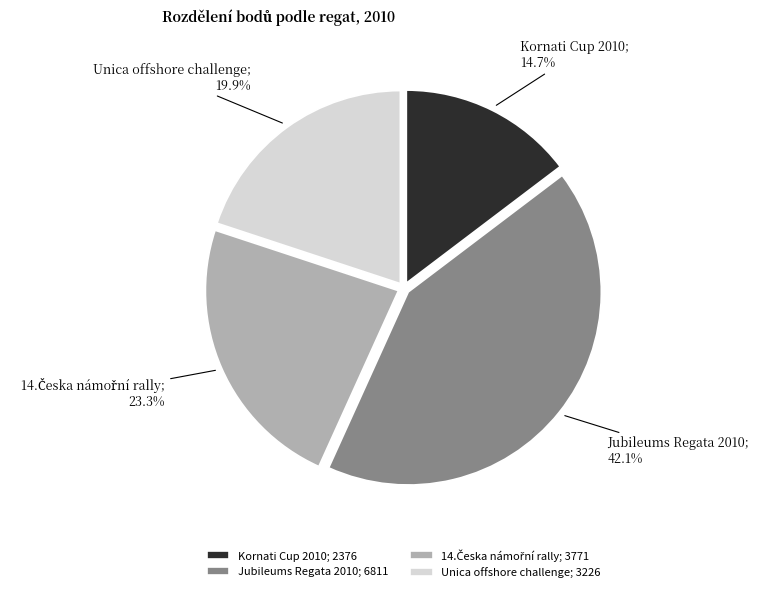

Does Kornati Cup 2010; 2376 represent more than half of the total?

No